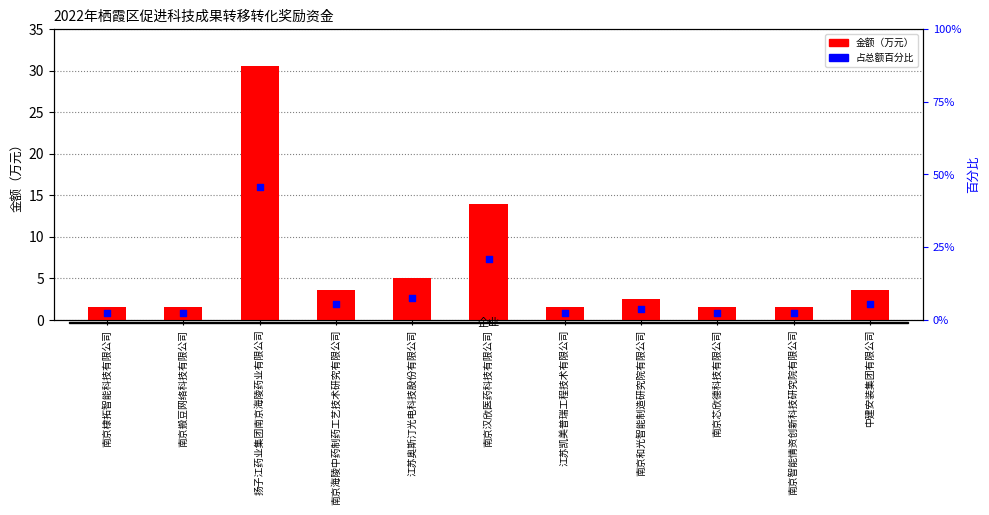

At which category is the sum across all series the highest?

扬子江药业集团南京海陵药业有限公司